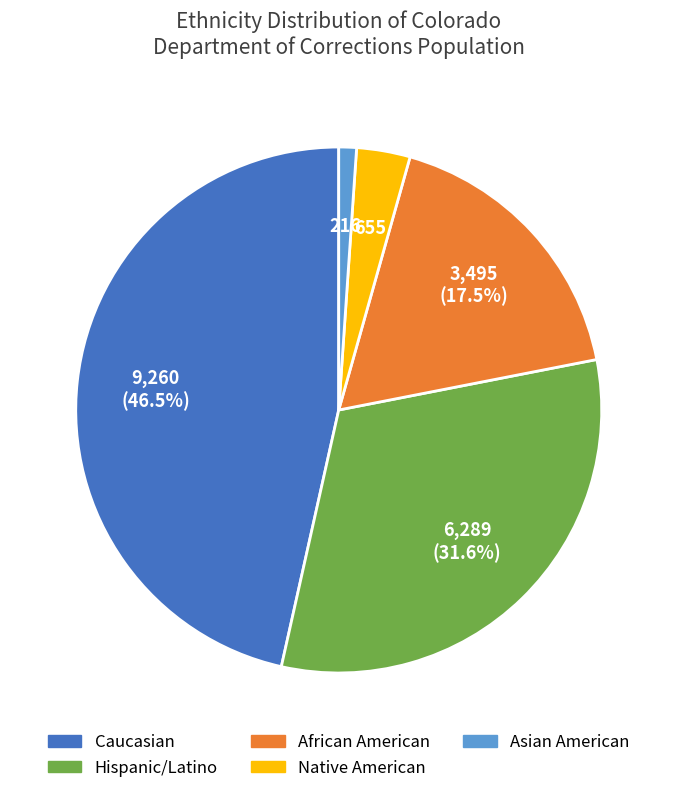

How many segments does this pie chart have?

5